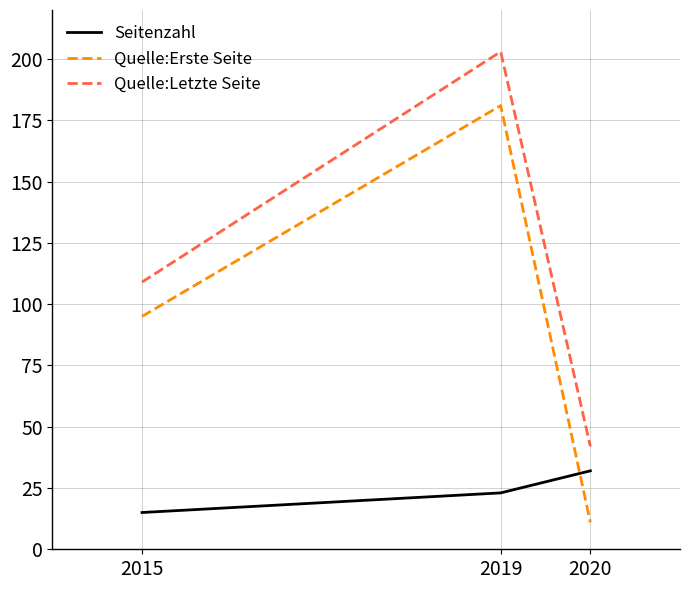

What is the total value across all series at 2015?

219